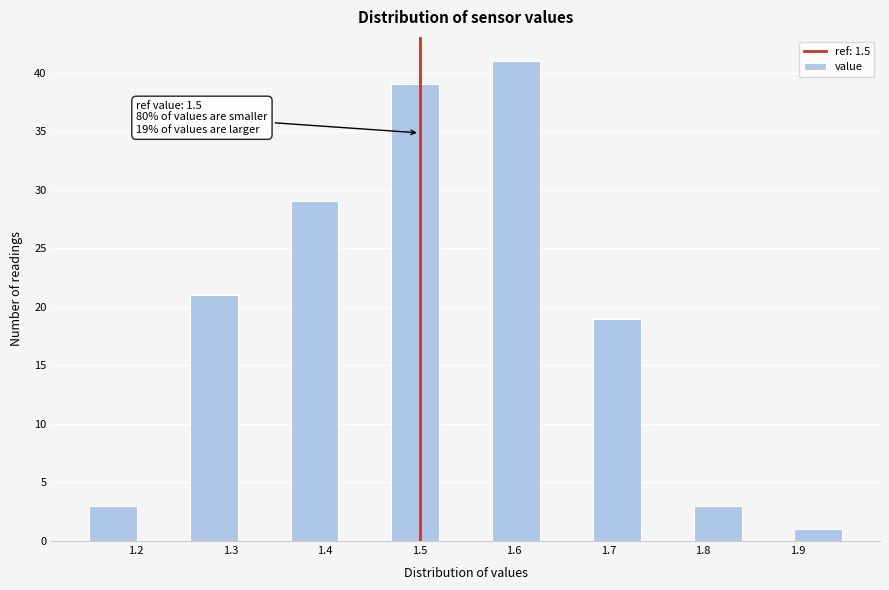

Which range on the x-axis has the tallest bar?

1.58 to 1.63